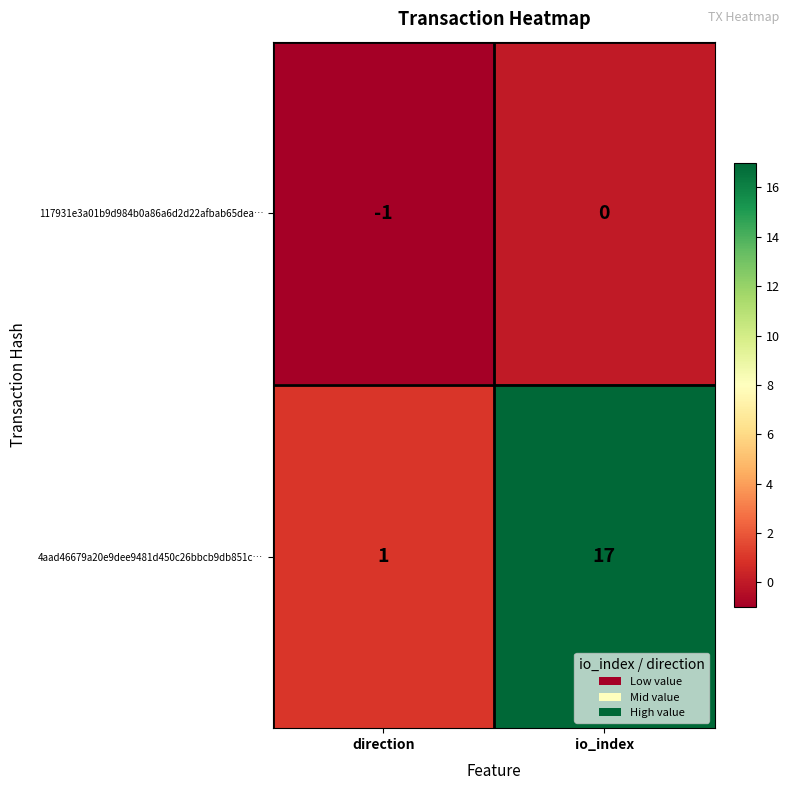

Where is 117931e3a01b9d984b0a86a6d2d22afbab65dea… nearest to the value 0?

io_index